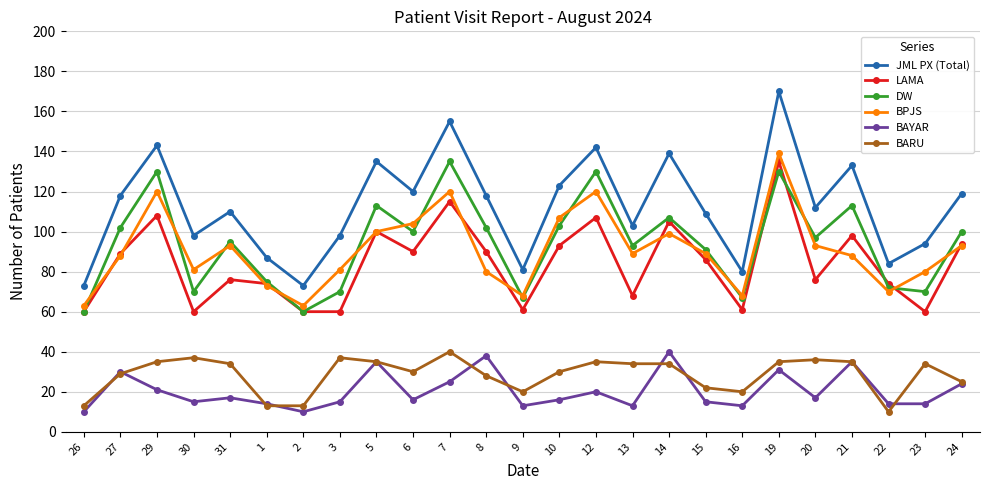

How many lines are shown in the chart?

6